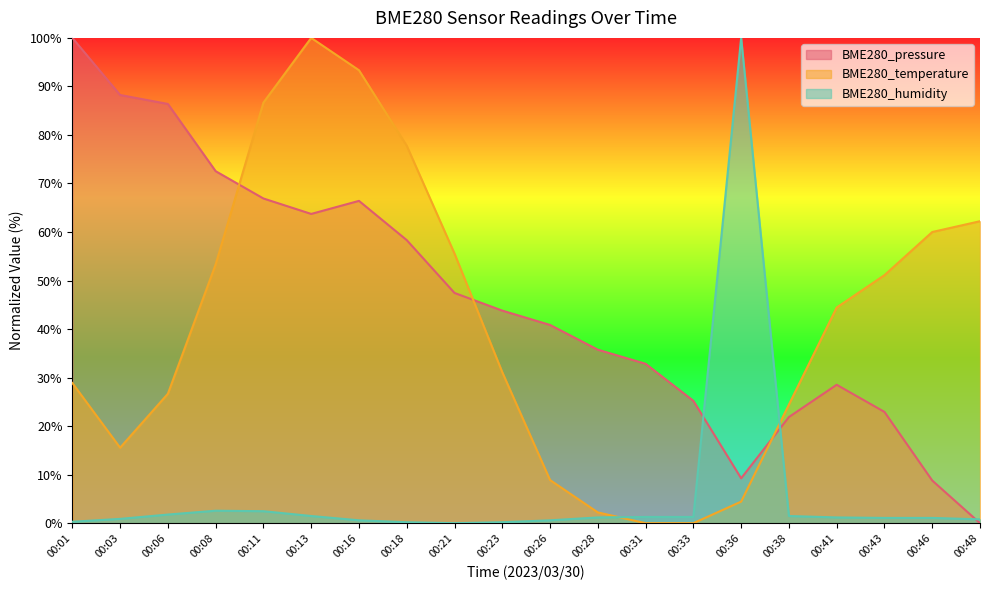

Rank the categories by BME280_temperature value from highest to lowest.

00:13, 00:16, 00:11, 00:18, 00:48, 00:46, 00:21, 00:08, 00:43, 00:41, 00:23, 00:01, 00:06, 00:38, 00:03, 00:26, 00:36, 00:28, 00:31, 00:33